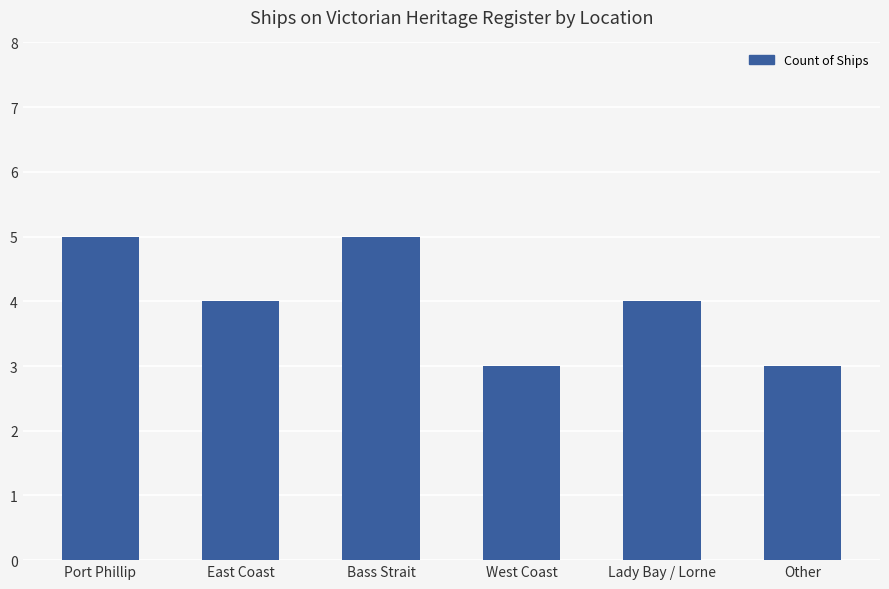

Reading right to left, what are all the values shown in this chart?

Other=3	Lady Bay / Lorne=4	West Coast=3	Bass Strait=5	East Coast=4	Port Phillip=5